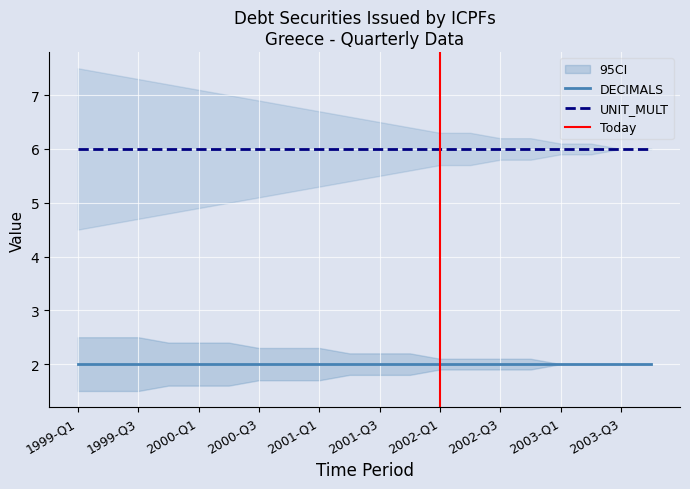

What position from the left is 2000-Q1?

5